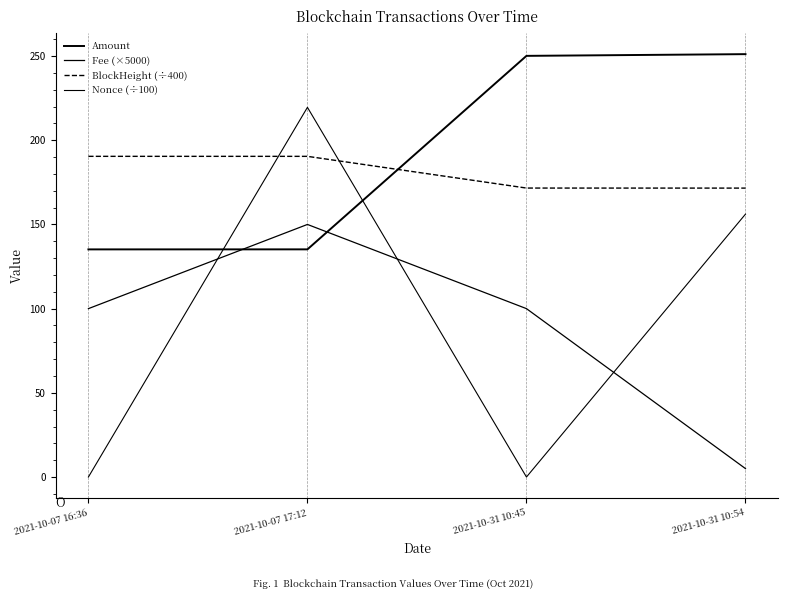

How many lines are shown in the chart?

4